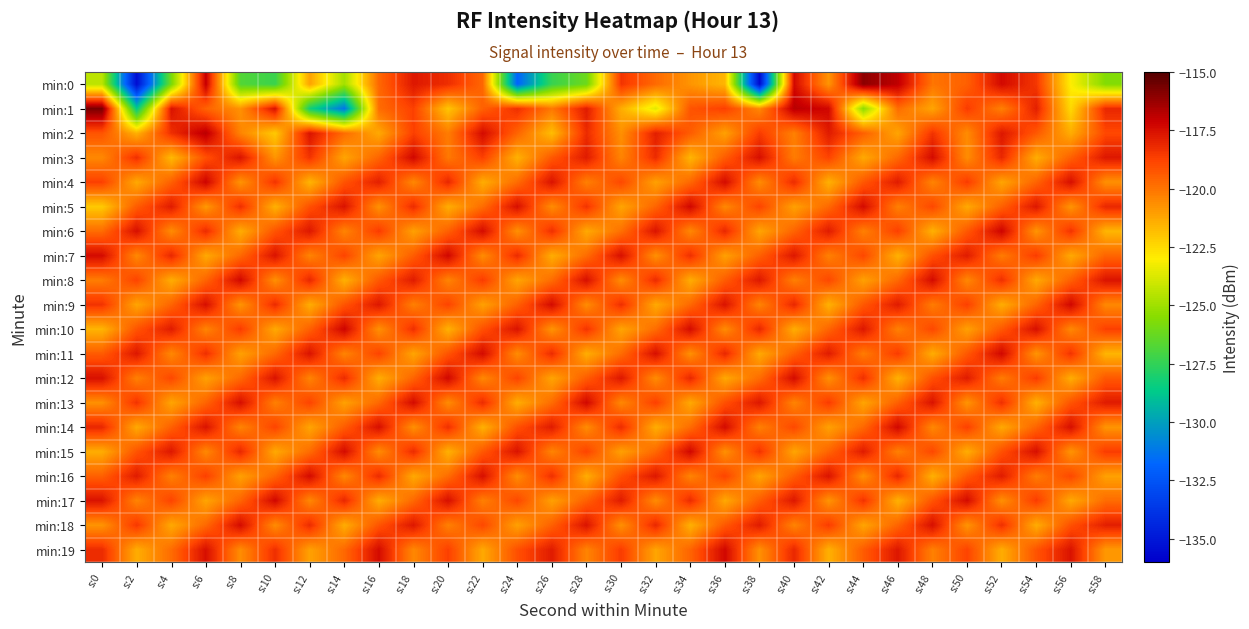

Which series has the largest range (max minus min)?

min:0